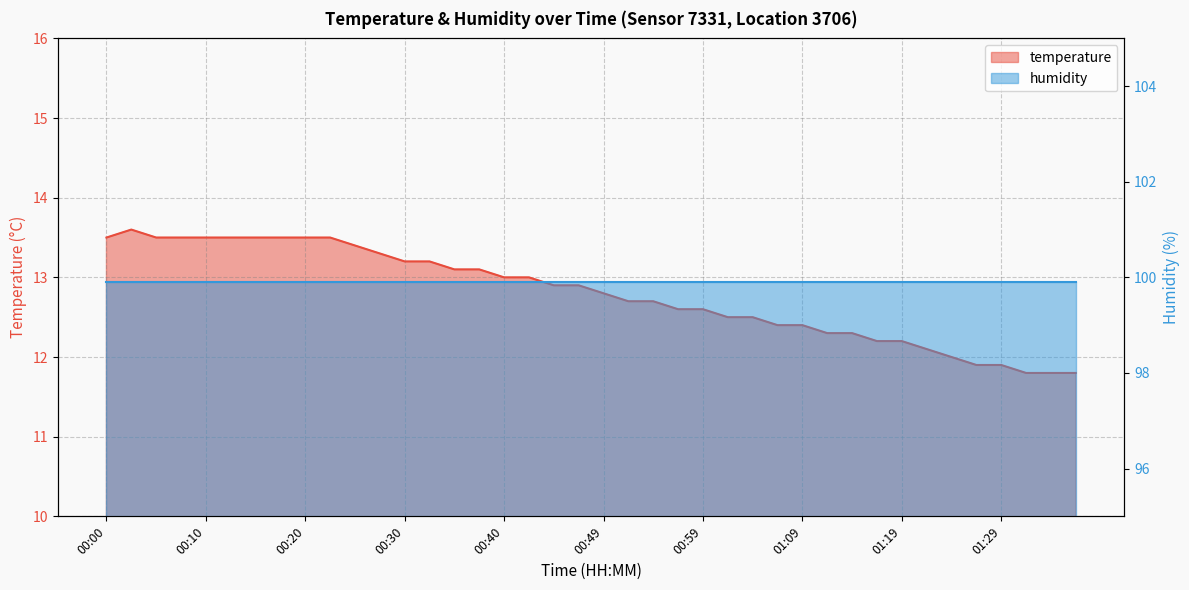

What value does the data have at 00:25?

13.4